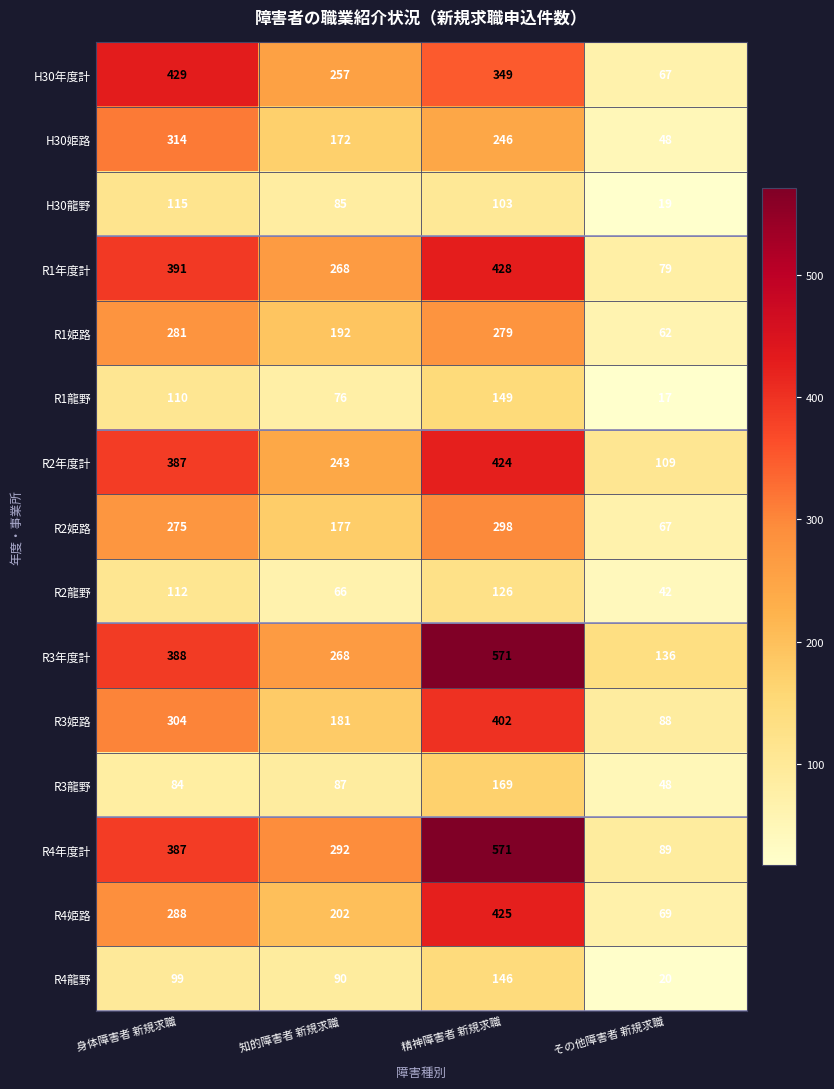

How many series are shown in this chart?

15